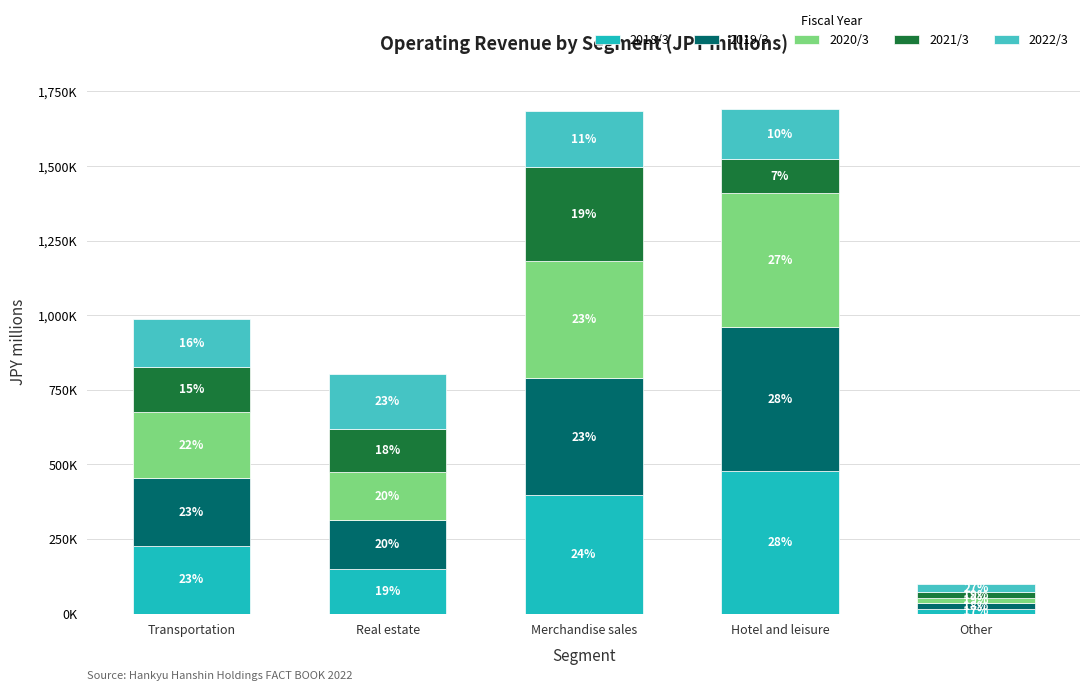

What is the average value of the 2019/3 series?

256932